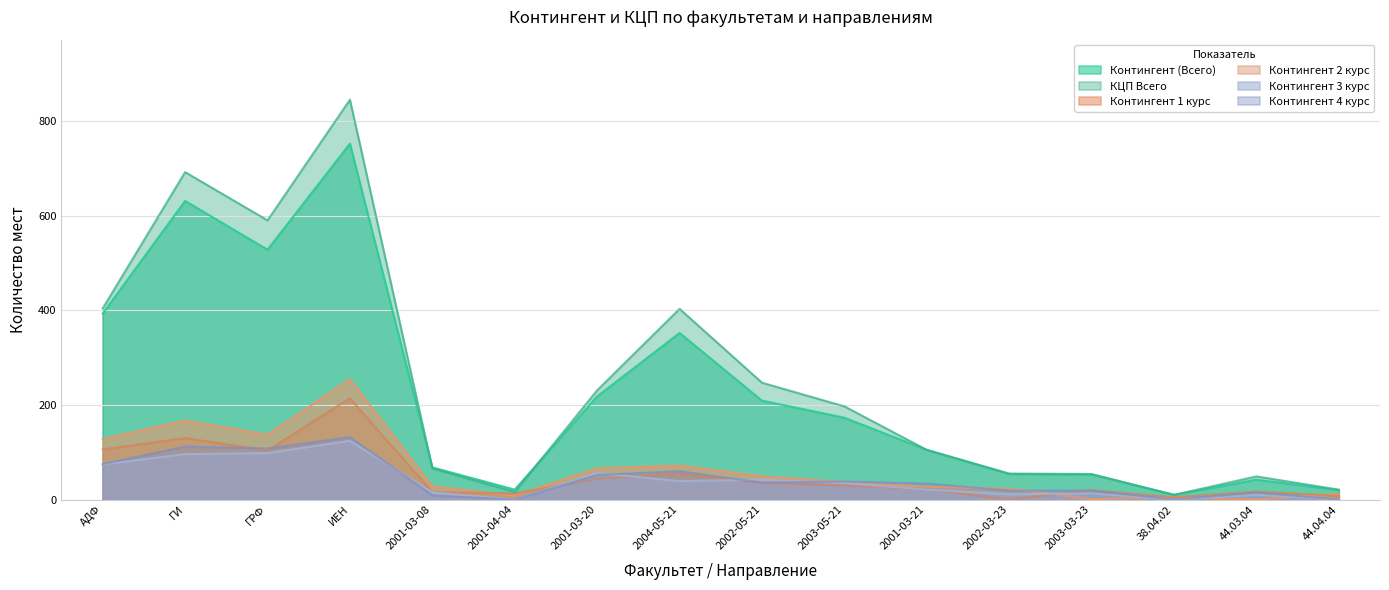

How many interior local valleys does the Контингент 2 курс series have?

4